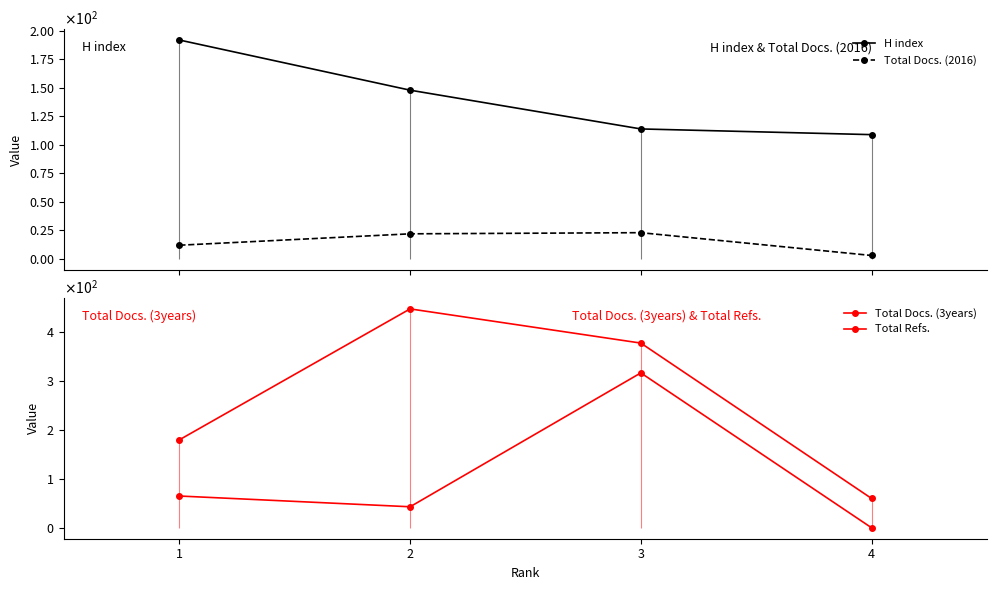

True or false: H index has more than 2 interior local peaks.

False